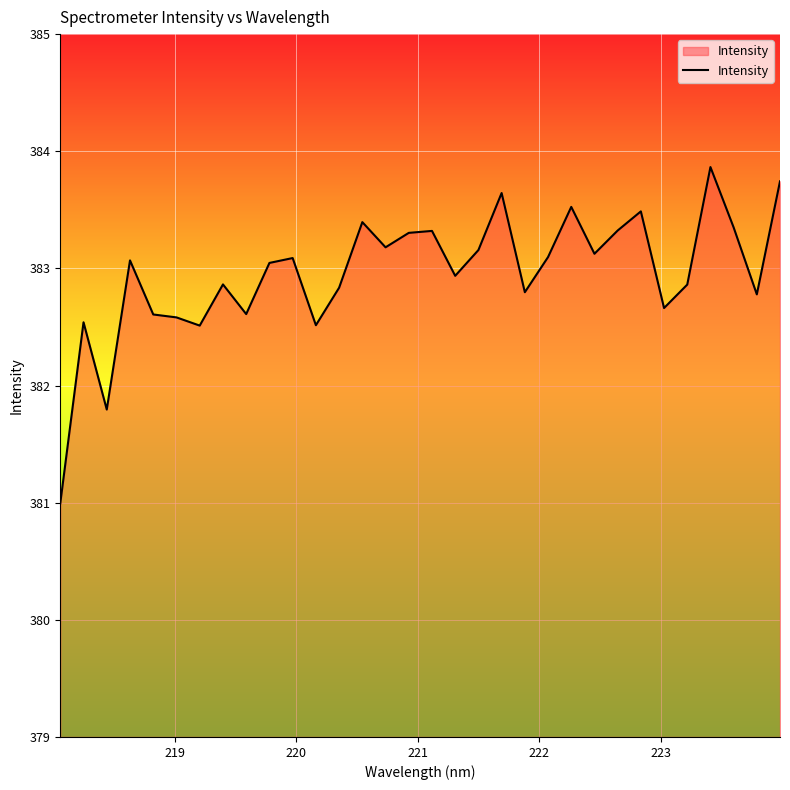

What is the maximum value shown in the chart?

383.9